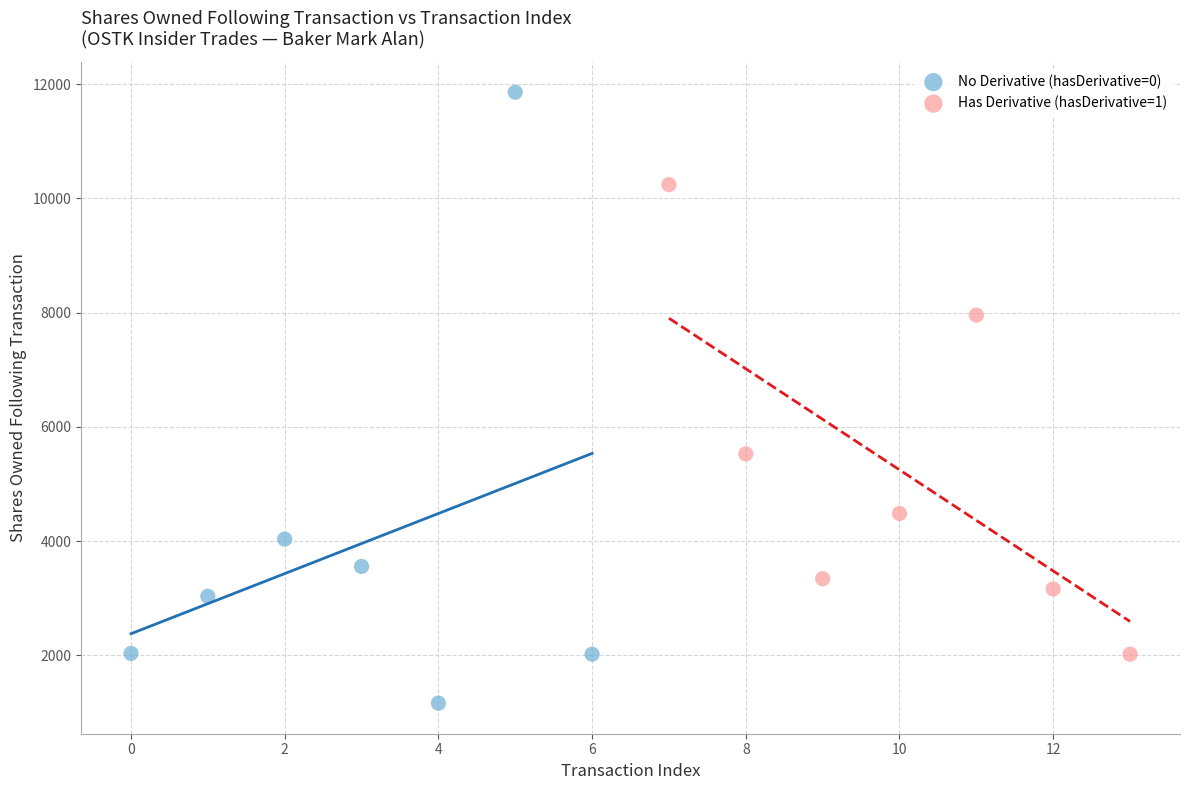

Which series has the widest spread of Y values?

No Derivative (hasDerivative=0)